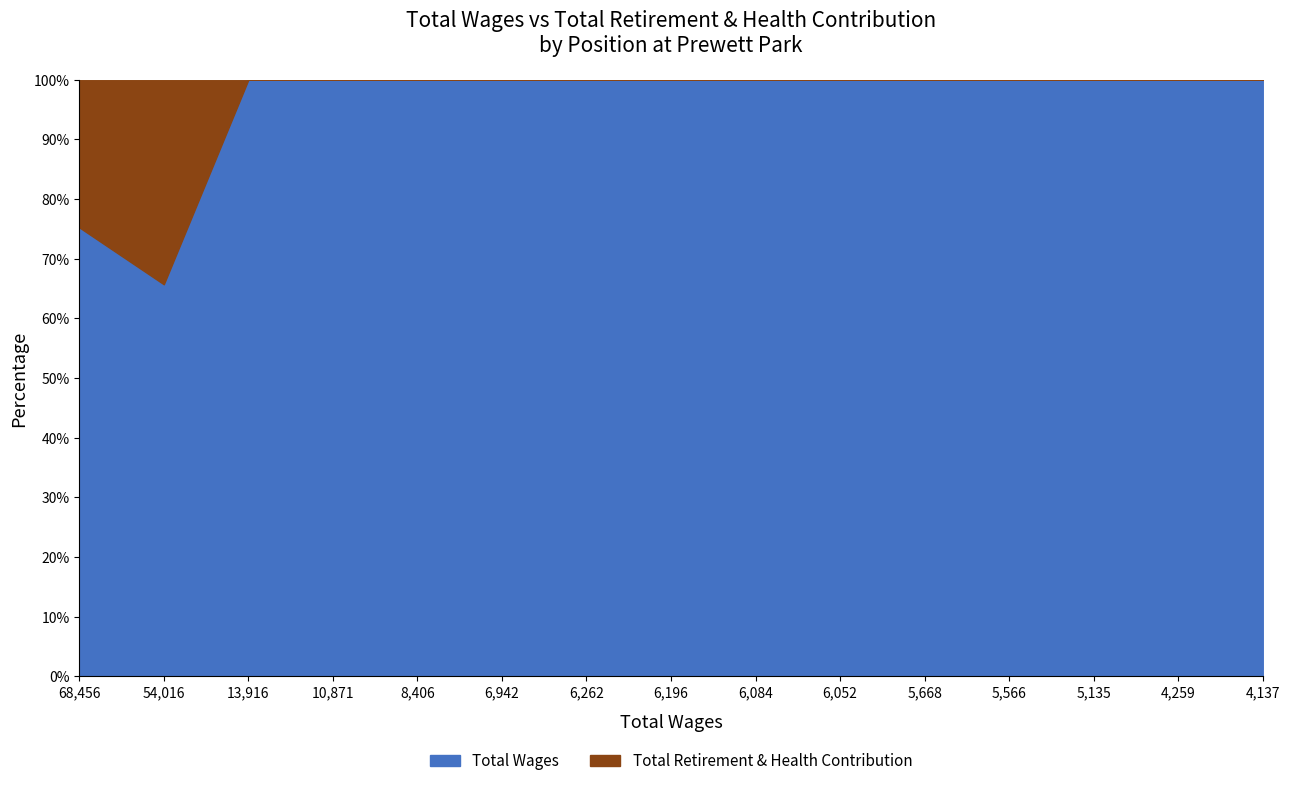

Which label corresponds to the smallest value in the chart?

54,016